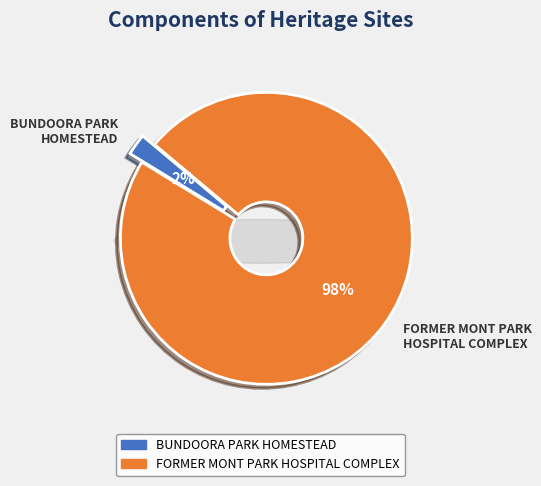

What percentage do FORMER MONT PARK HOSPITAL COMPLEX and BUNDOORA PARK HOMESTEAD together represent?

100.0%